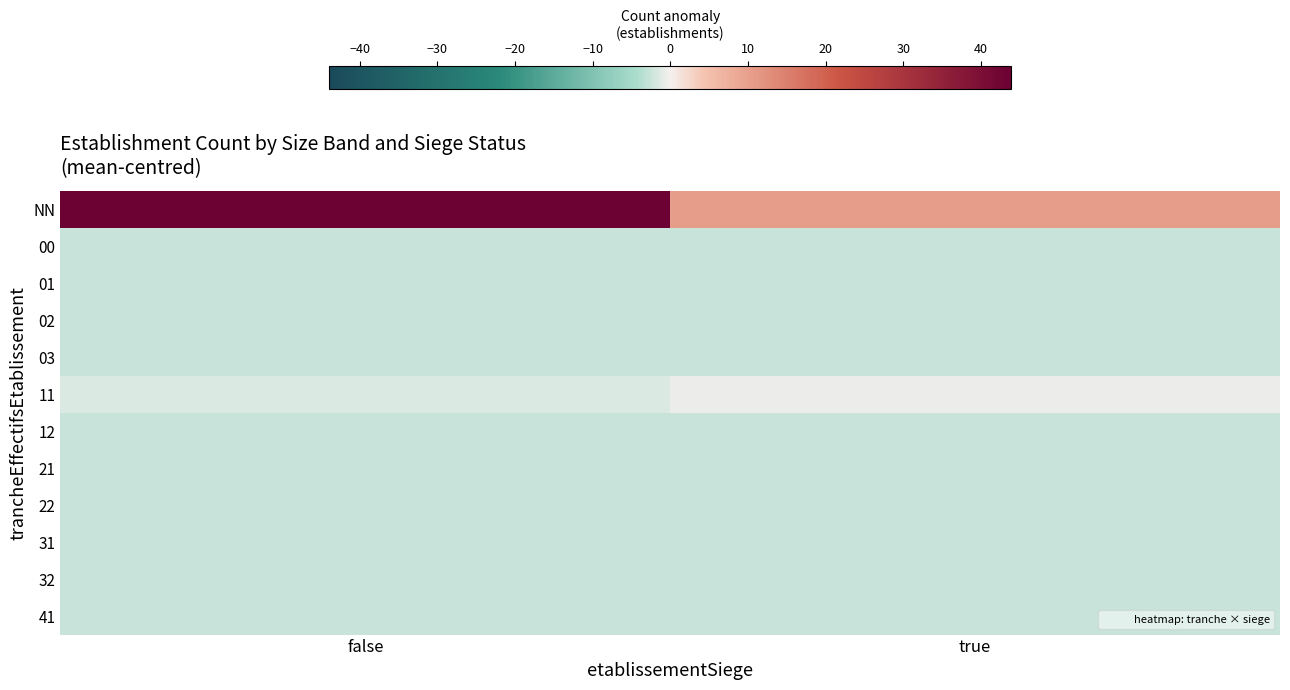

Reading right to left, transcribe all the data shown in this chart.

NN: true=10.4	false=43.4
00: true=-2.6	false=-2.6
01: true=-2.6	false=-2.6
02: true=-2.6	false=-2.6
03: true=-2.6	false=-2.6
11: true=-0.6	false=-1.6
12: true=-2.6	false=-2.6
21: true=-2.6	false=-2.6
22: true=-2.6	false=-2.6
31: true=-2.6	false=-2.6
32: true=-2.6	false=-2.6
41: true=-2.6	false=-2.6